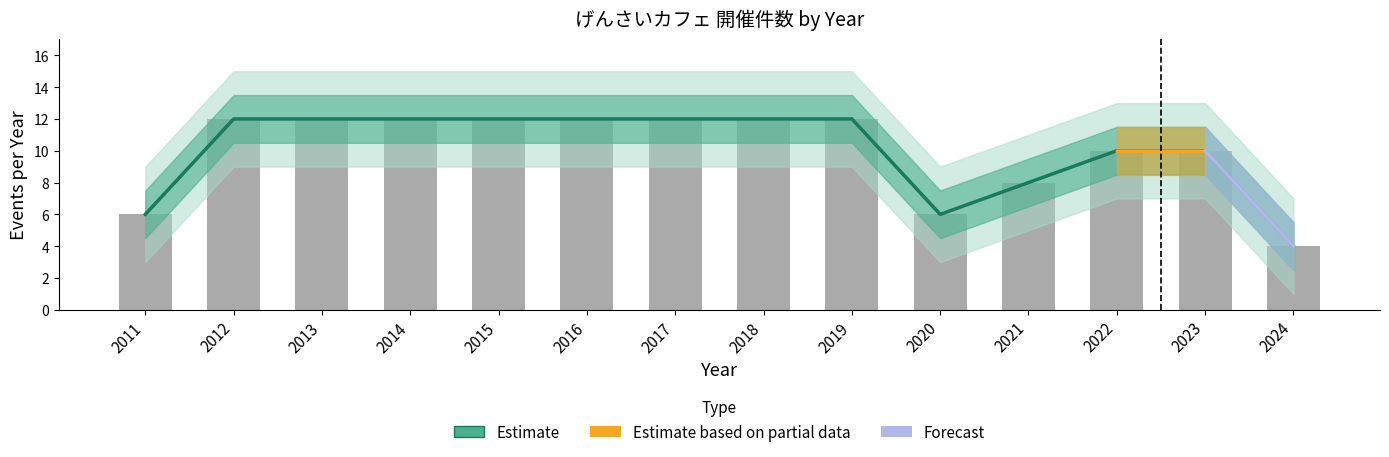

The value of upper2 at 2018 is 8. True or false?

False